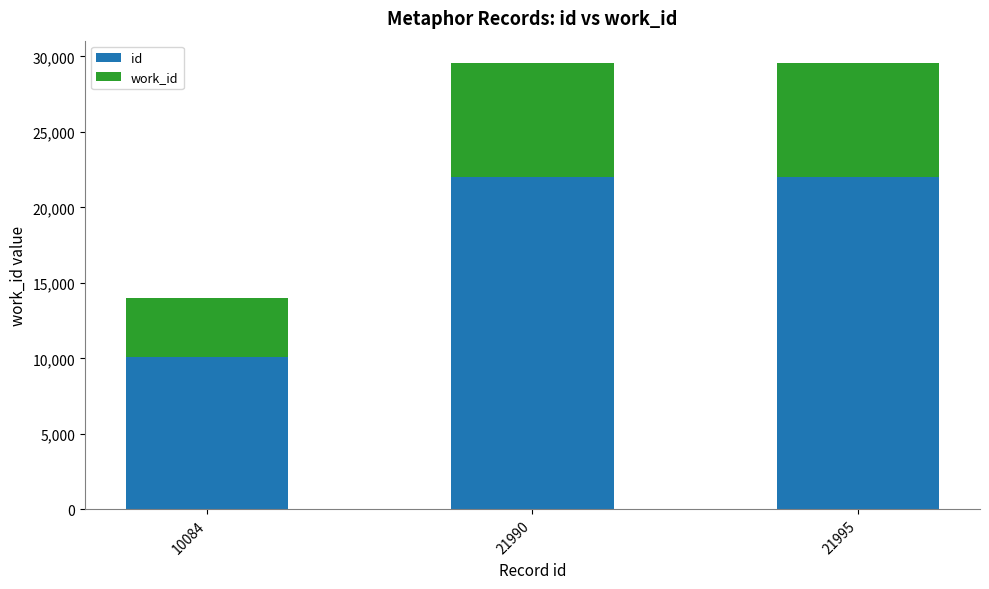

How many bars are there in total?

3